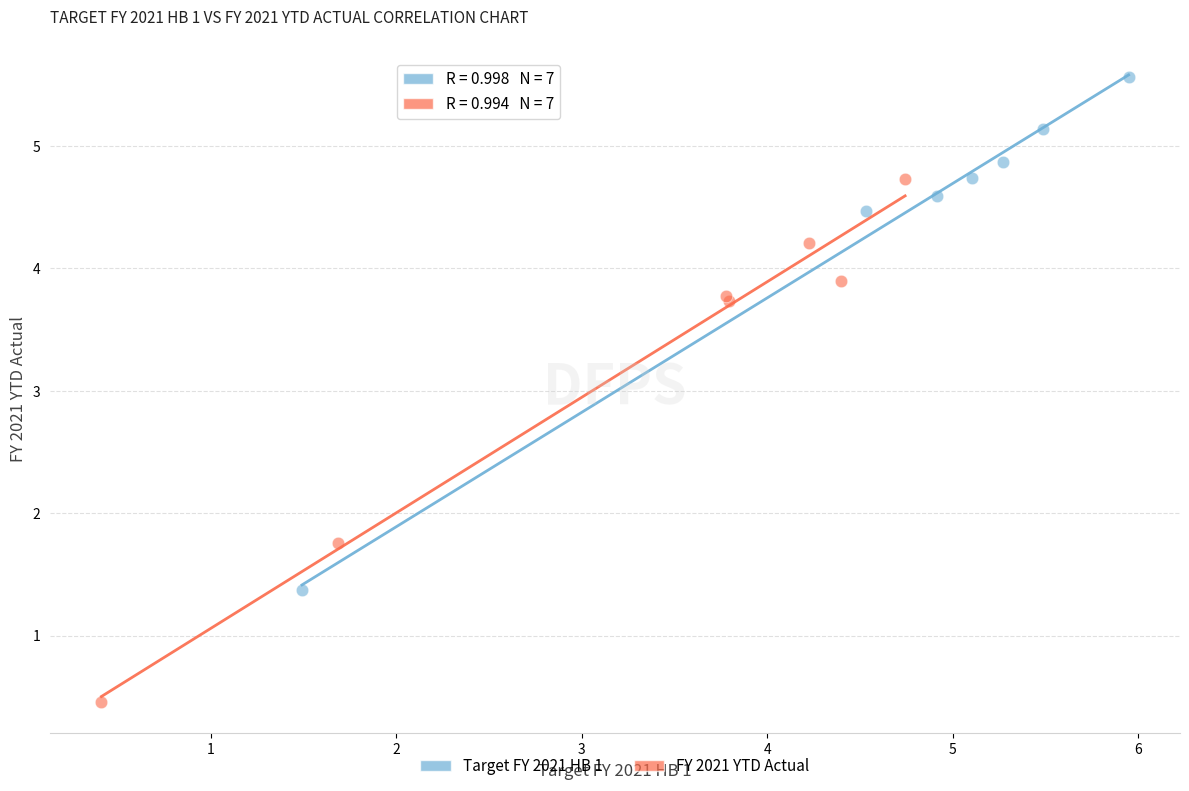

Which series reaches the maximum Y coordinate?

Target FY 2021 HB 1